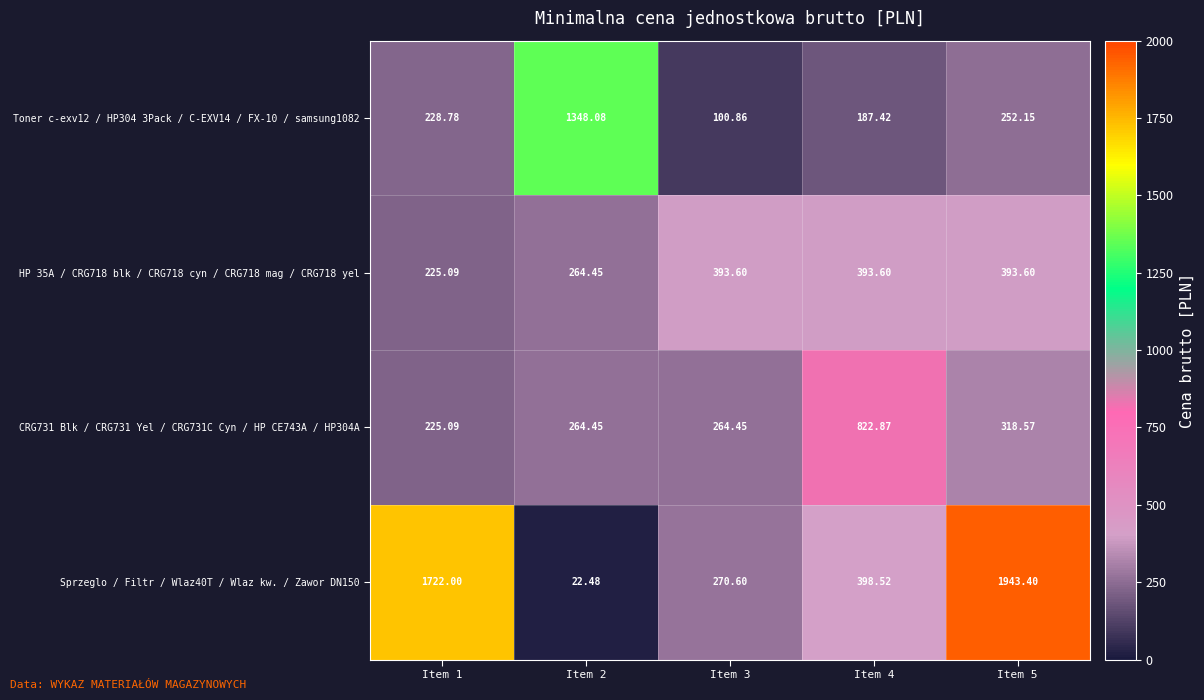

Is the value of Toner c-exv12 / HP304 3Pack / C-EXV14 / FX-10 / samsung1082 at Item 3 greater than the value of HP 35A / CRG718 blk / CRG718 cyn / CRG718 mag / CRG718 yel at Item 4?

No